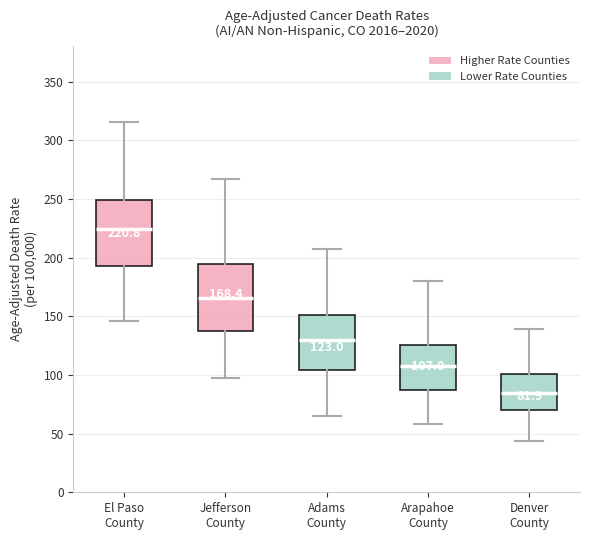

Which box's median line is the lowest?

Denver County